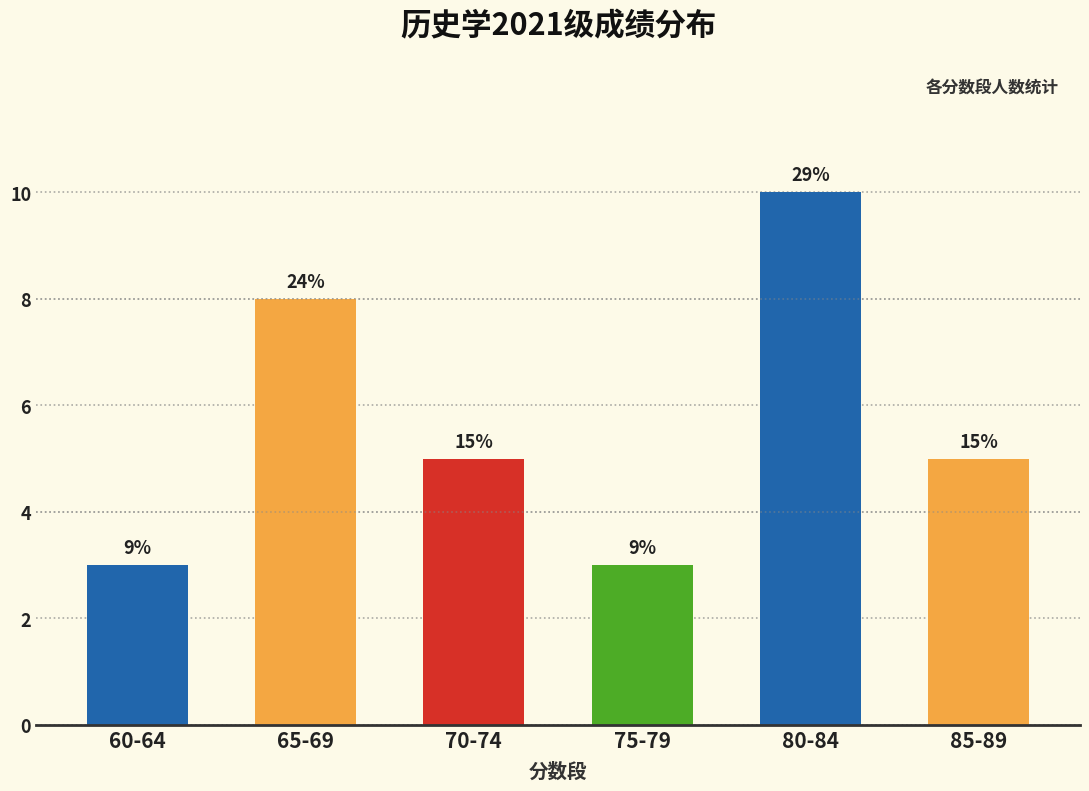

What is the difference between the second highest and minimum values?

5